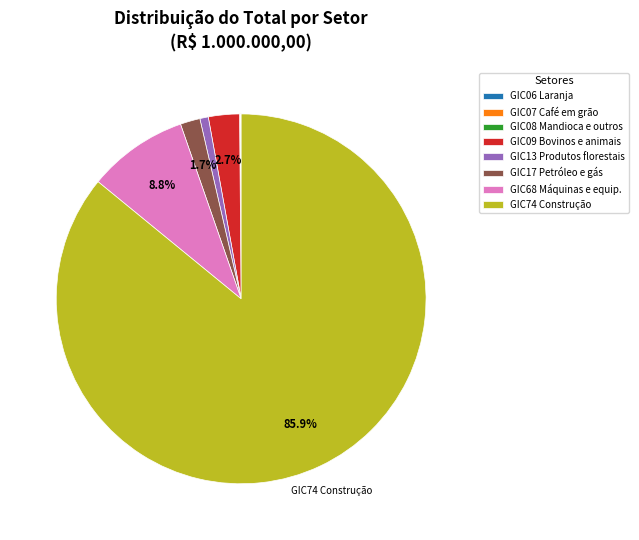

What is the largest slice in the pie chart?

GIC74 Construção